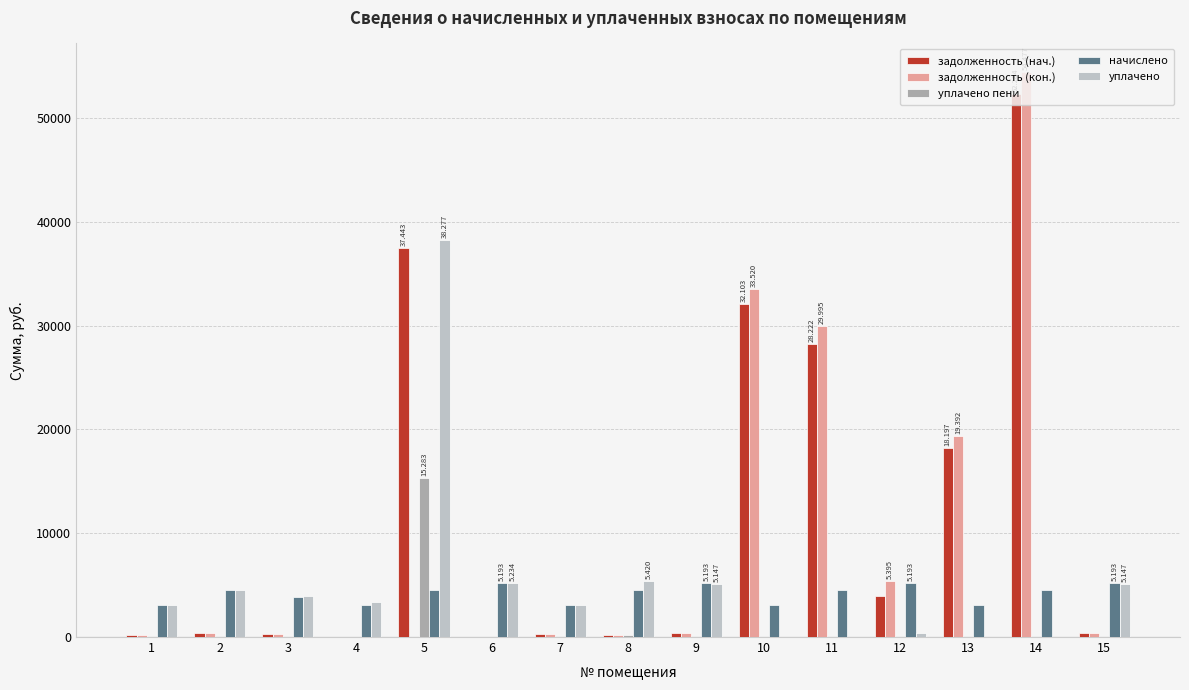

Are the bars horizontal?

No